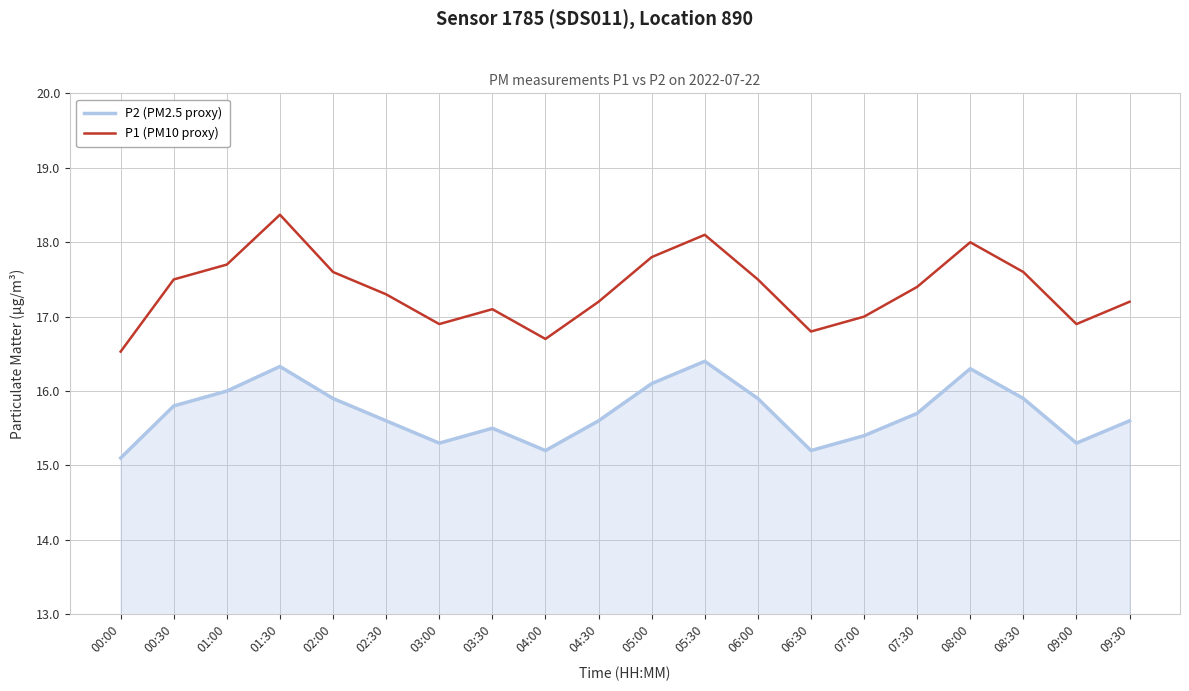

True or false: P1 (PM10 proxy) and P2 (PM2.5 proxy) intersect in this chart.

False